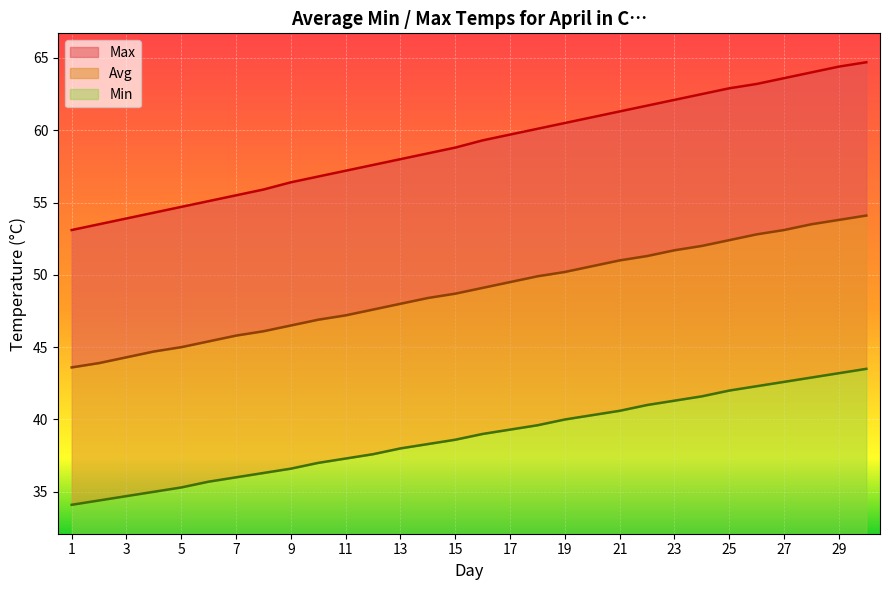

The Min series shows 40.3 at 20. True or false?

True